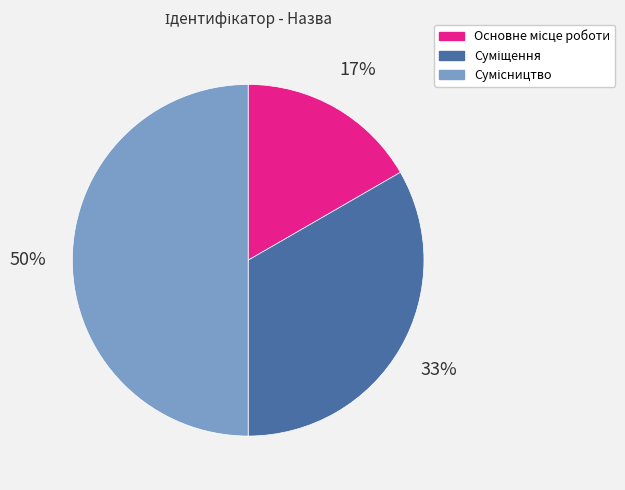

To the nearest percent, what is the difference between the largest and smallest slice percentages?

33%